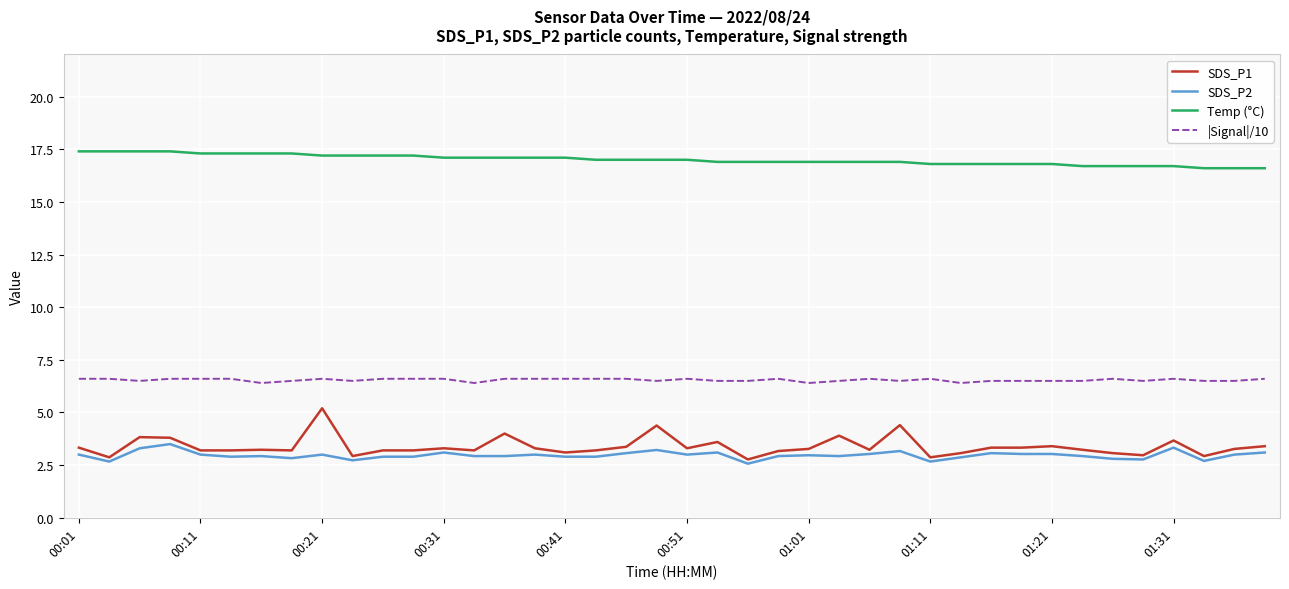

What is the maximum value shown in the chart?

17.4